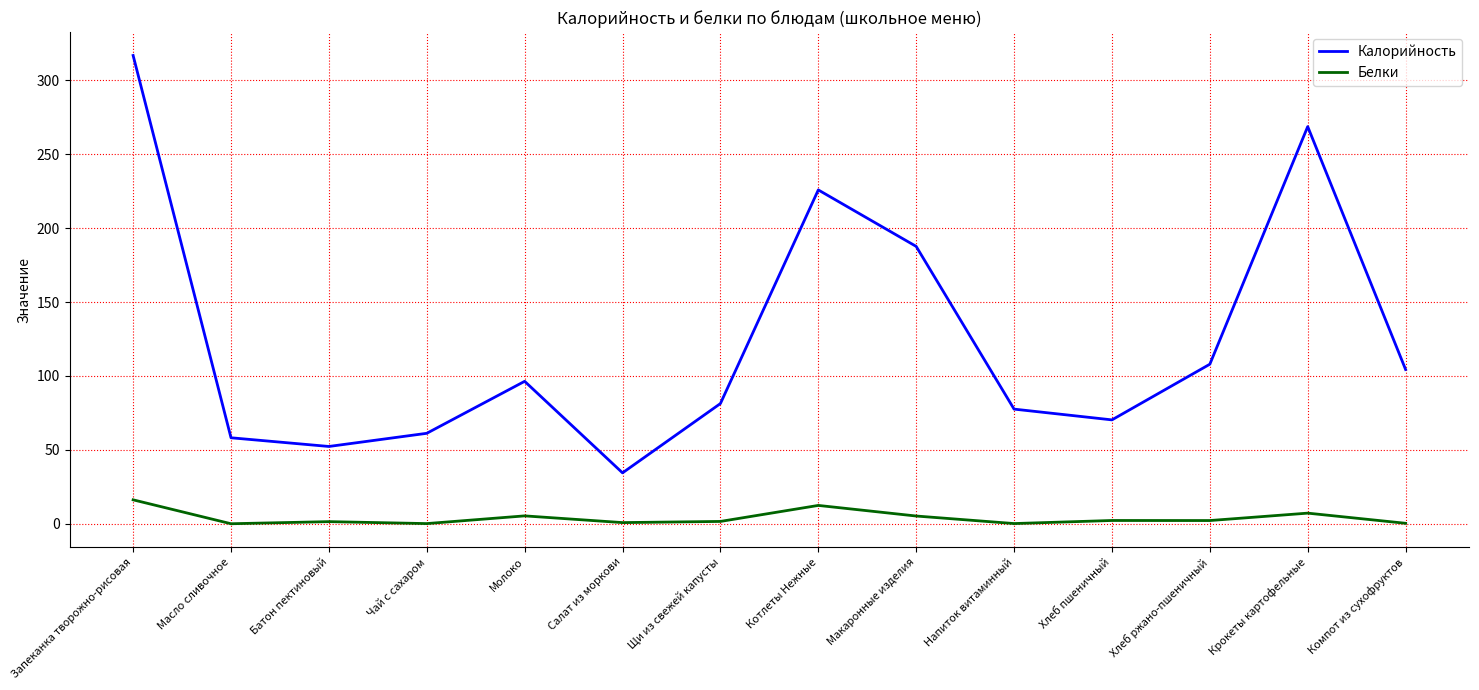

What are all the series names shown in the legend?

Калорийность, Белки